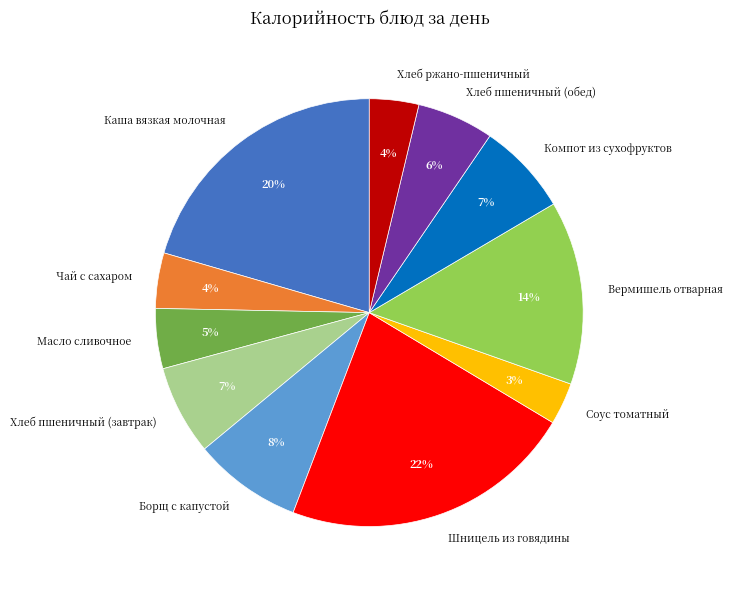

Between Чай с сахаром and Соус томатный, which is larger?

Чай с сахаром